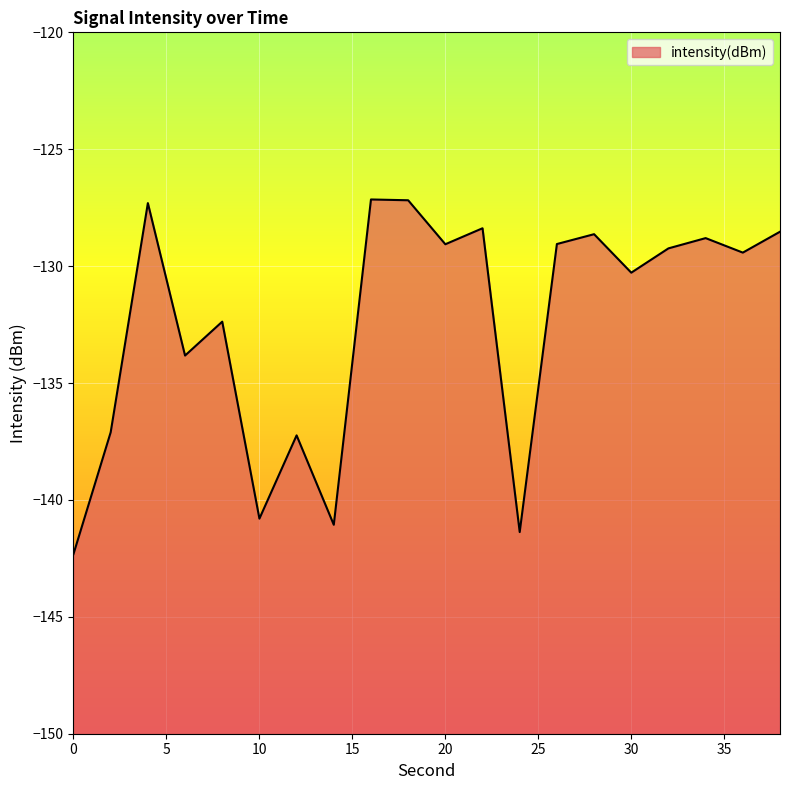

Reading right to left, list all the values displayed in this chart.

-128.5	-129.4	-128.8	-129.2	-130.3	-128.6	-129.1	-141.4	-128.4	-129.1	-127.2	-127.1	-141.1	-137.2	-140.8	-132.4	-133.8	-127.3	-137.1	-142.3